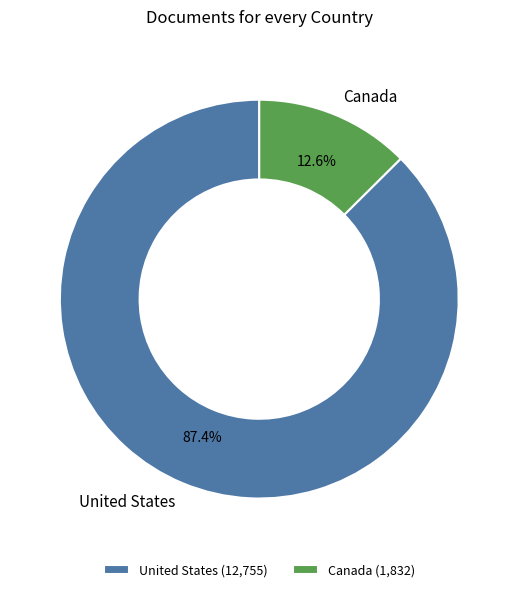

The United States slice represents 87% of the pie. True or false?

True